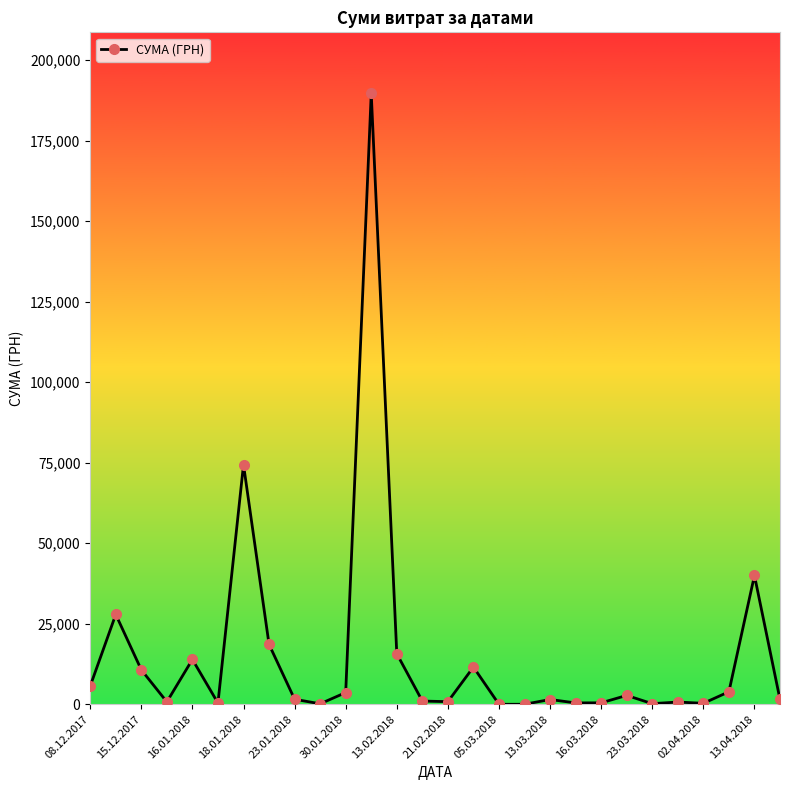

What is the maximum value shown in the chart?

189658.9